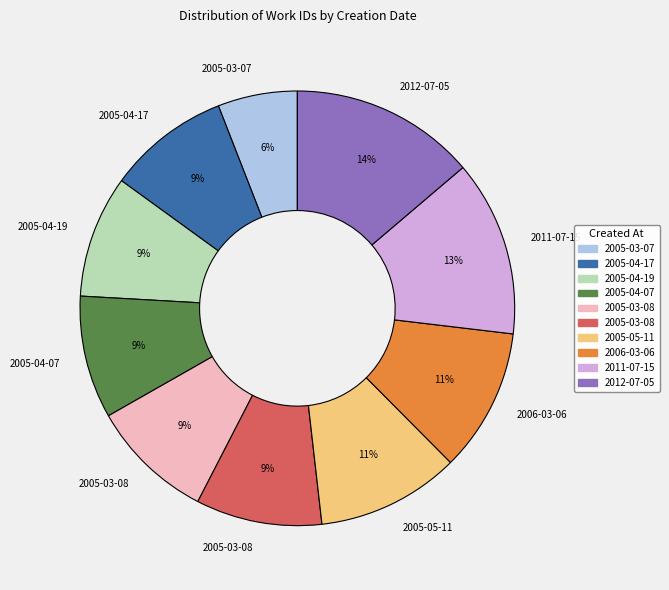

To the nearest percent, what is the difference between the largest and smallest slice percentages?

8%